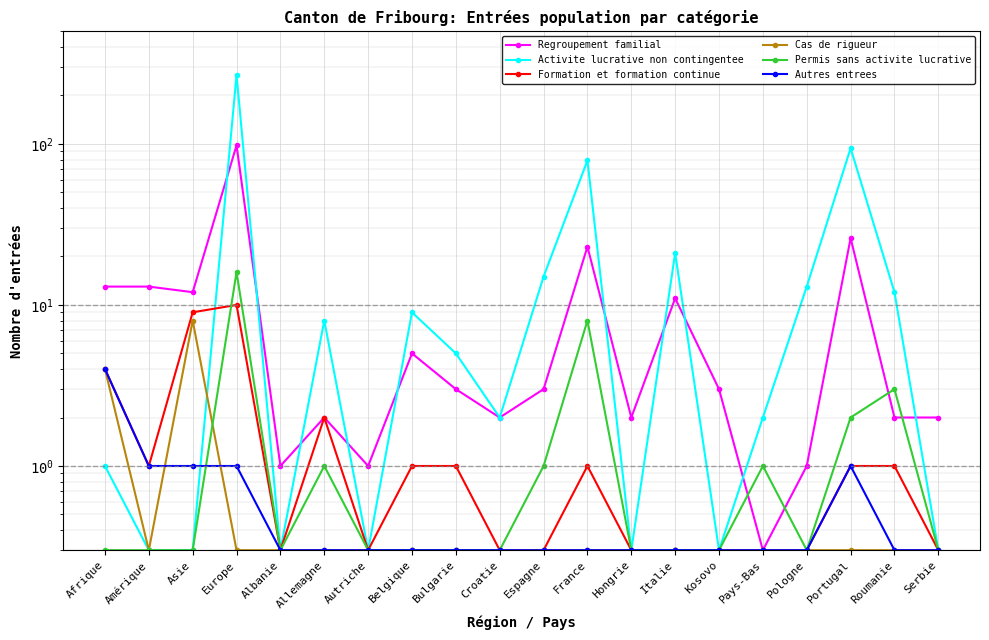

True or false: Permis sans activite lucrative and Activite lucrative non contingentee intersect in this chart.

False